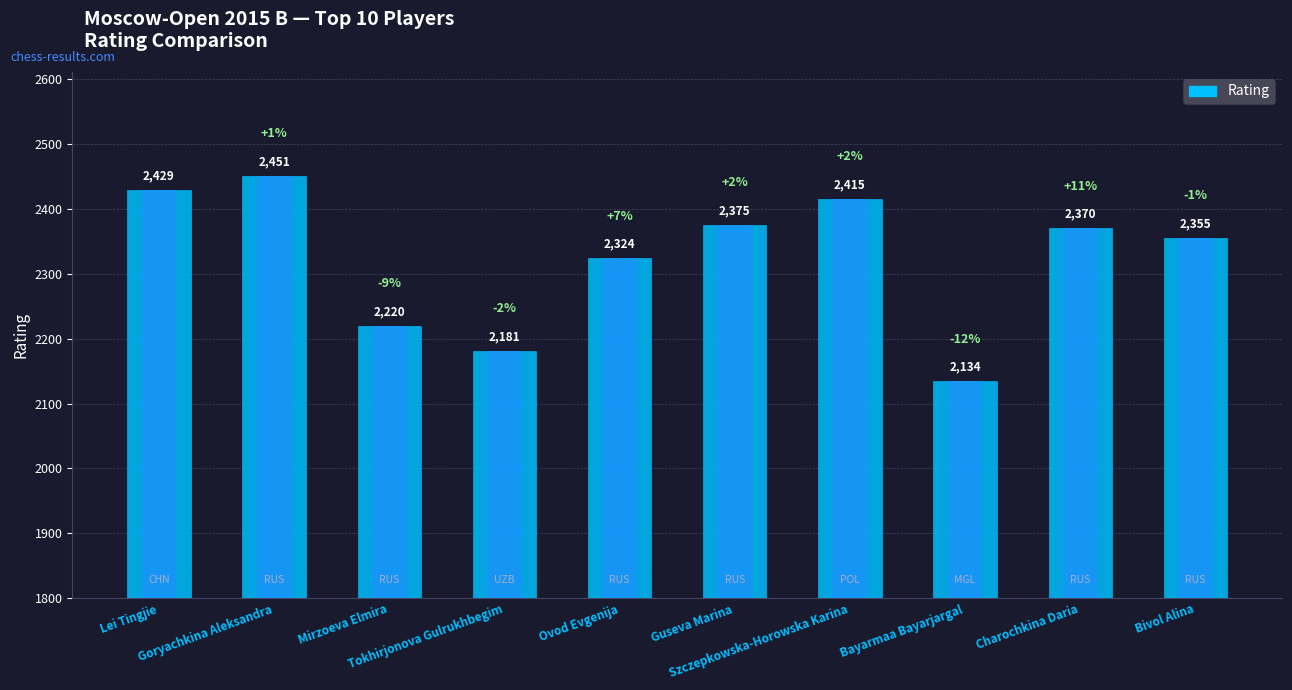

Are the bars horizontal?

No